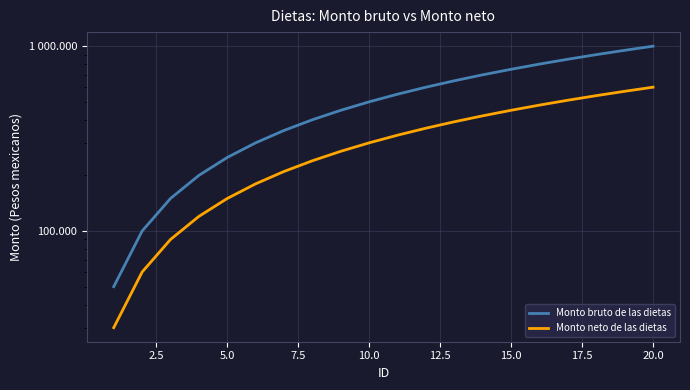

What is the maximum value for Monto neto de las dietas?

600